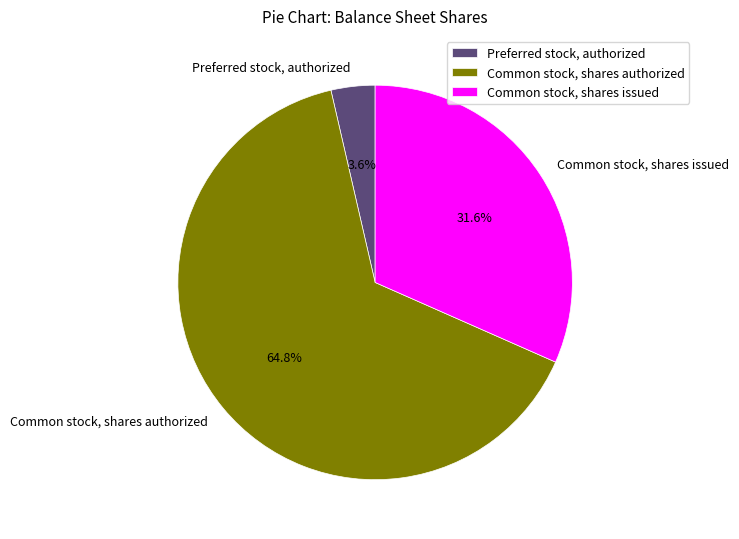

To the nearest percent, what is the combined percentage of Preferred stock, authorized and Common stock, shares authorized?

68%